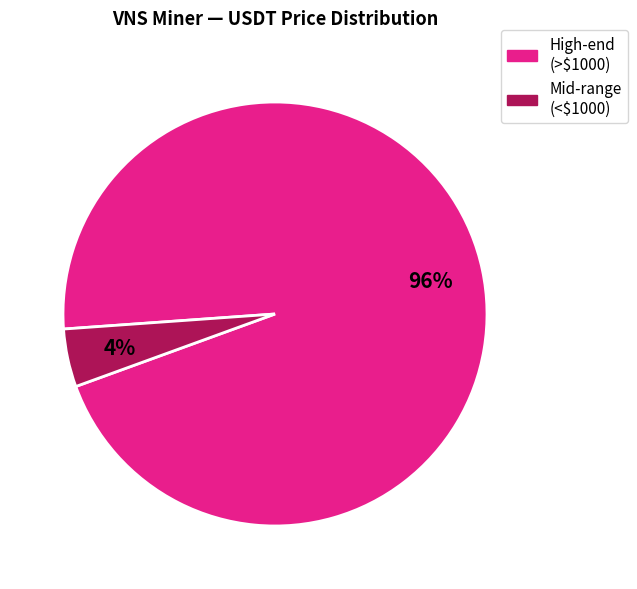

To the nearest percent, what is the average slice percentage?

50%